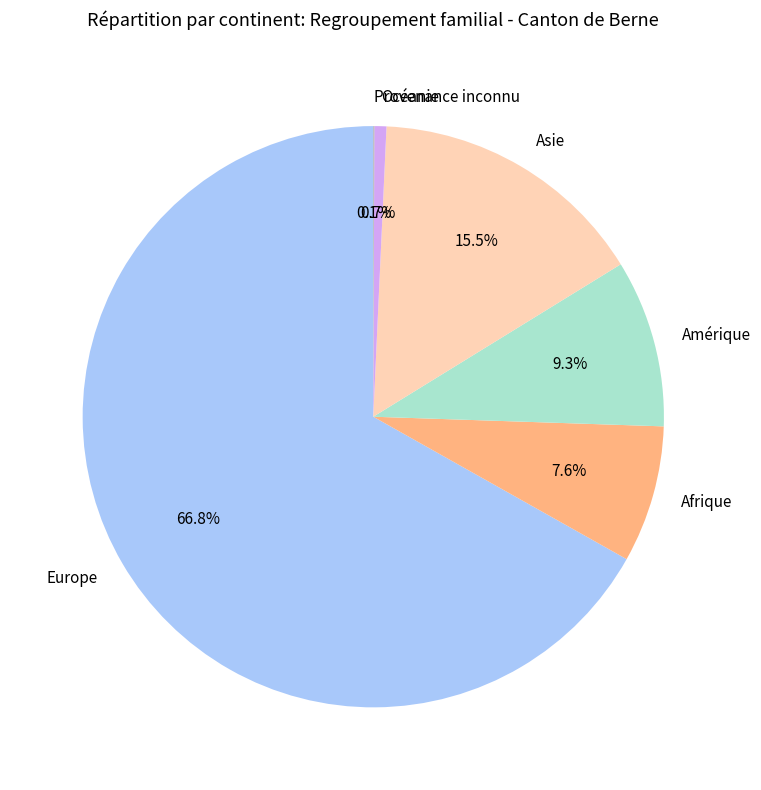

To the nearest percent, what is the difference between the Amérique and Europe slice percentages?

58%